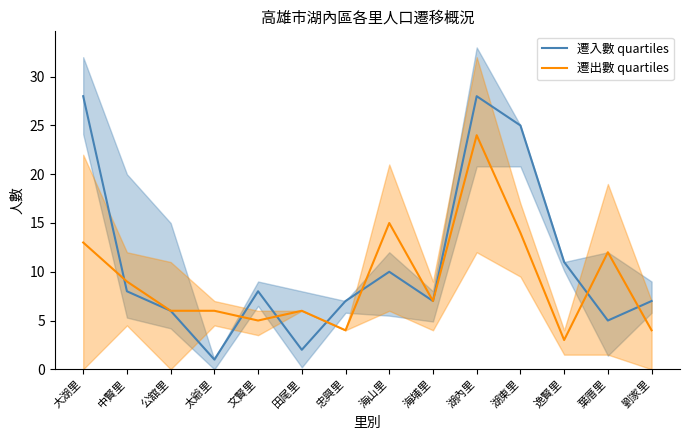

Is it true that 遷入數 quartiles equals 4 at 文賢里?

False